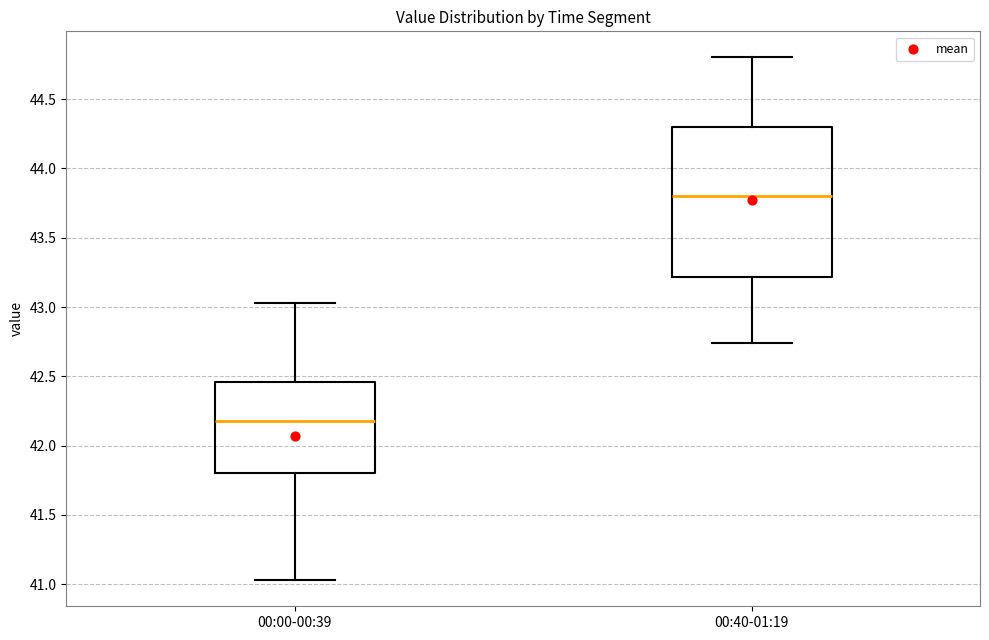

Reading left to right, read every box against the y-axis: the position of its median line, the range the box covers, and the ends of its whiskers. The values are not printed on the chart, so give them approximately, as read against the axis.

00:00-00:39: median 42.20, box 41.80 to 42.45, whiskers 41.05 to 43.05
00:40-01:19: median 43.80, box 43.20 to 44.30, whiskers 42.75 to 44.80